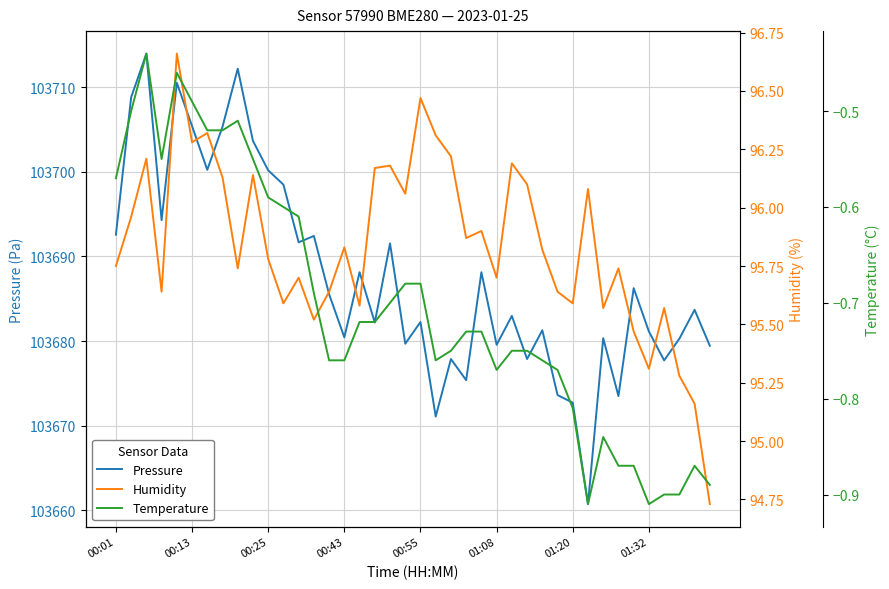

Reading right to left, list all the values displayed in this chart.

Pressure: 103679.4	103683.7	103680.3	103677.7	103681.1	103686.2	103673.5	103680.3	103660.8	103672.7	103673.6	103681.3	103677.9	103683.0	103679.6	103688.1	103675.4	103677.9	103671.1	103682.2	103679.7	103691.5	103682.2	103688.1	103680.4	103685.5	103692.4	103691.7	103698.5	103700.2	103703.6	103712.2	103705.3	103700.2	103705.4	103710.5	103694.3	103713.9	103708.8	103692.6
Humidity: 94.7	95.2	95.3	95.6	95.3	95.5	95.7	95.6	96.1	95.6	95.6	95.8	96.1	96.2	95.7	95.9	95.9	96.2	96.3	96.5	96.1	96.2	96.2	95.6	95.8	95.6	95.5	95.7	95.6	95.8	96.1	95.7	96.1	96.3	96.3	96.7	95.6	96.2	96.0	95.8
Temperature: -0.9	-0.9	-0.9	-0.9	-0.9	-0.9	-0.9	-0.8	-0.9	-0.8	-0.8	-0.8	-0.8	-0.8	-0.8	-0.7	-0.7	-0.8	-0.8	-0.7	-0.7	-0.7	-0.7	-0.7	-0.8	-0.8	-0.7	-0.6	-0.6	-0.6	-0.6	-0.5	-0.5	-0.5	-0.5	-0.5	-0.6	-0.4	-0.5	-0.6